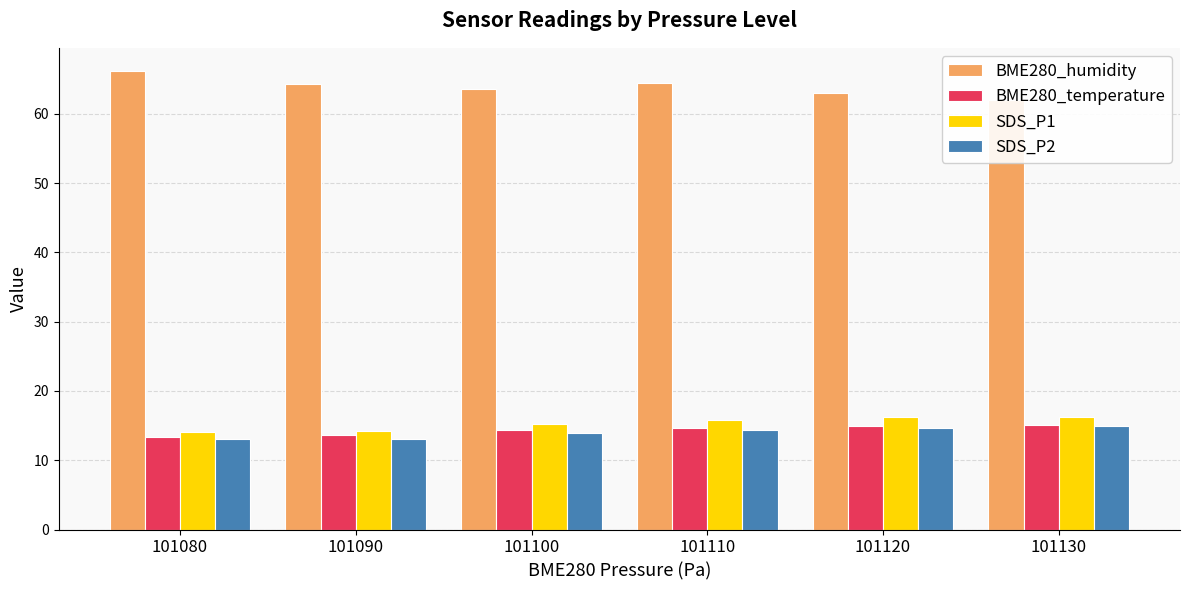

At which category is the sum across all series the highest?

101110